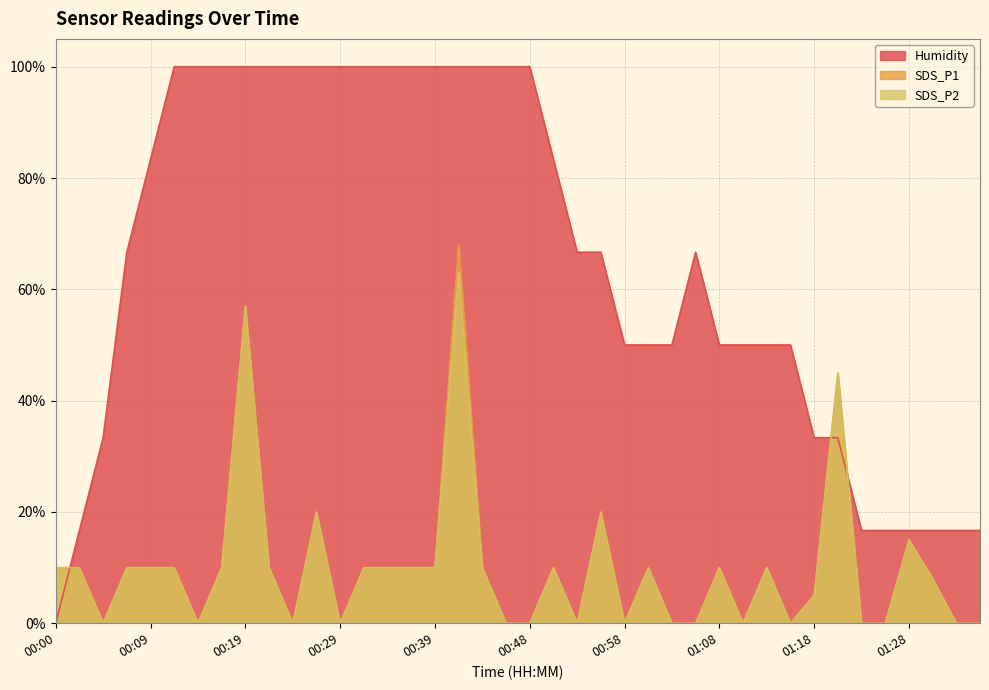

How many series are shown in this chart?

3